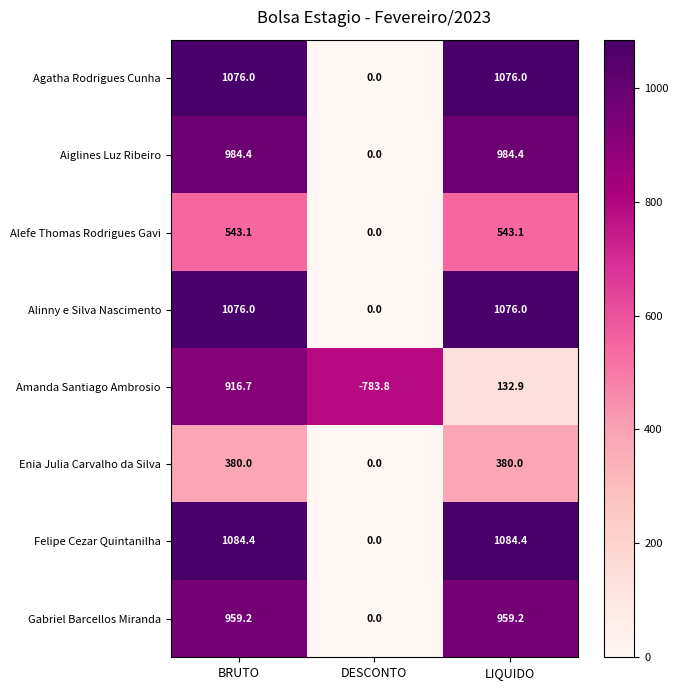

Which series has the widest spread of values?

Amanda Santiago Ambrosio